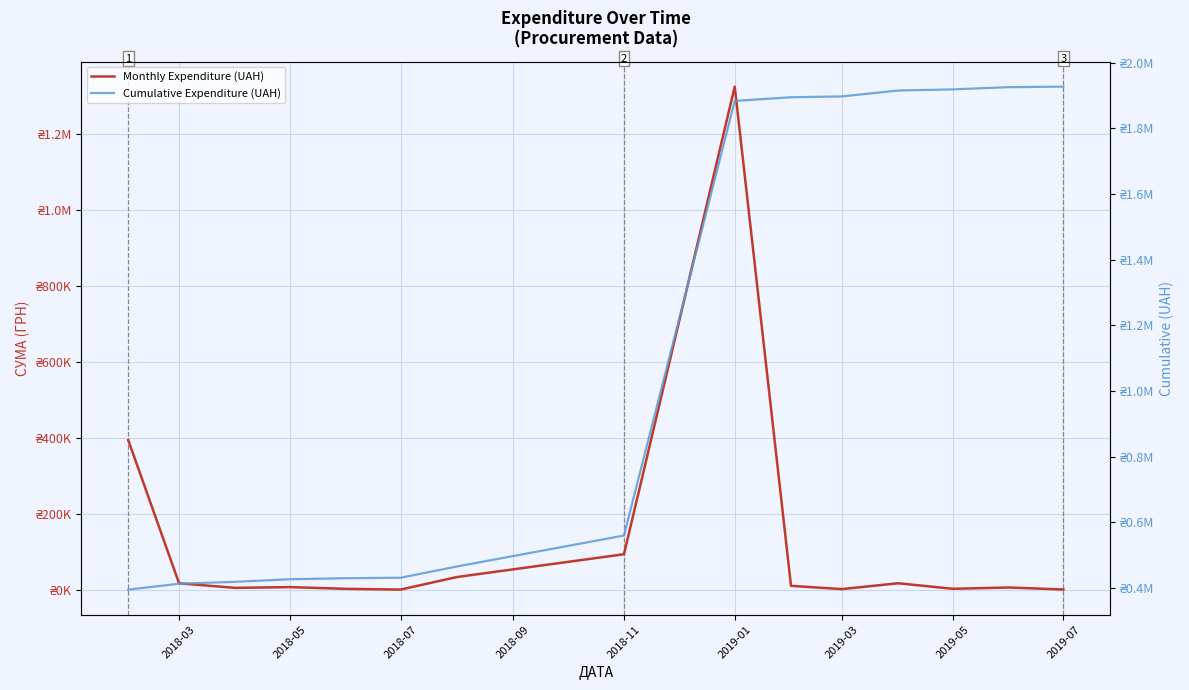

What is the lowest value of the Monthly Expenditure (UAH) series?

1284.0